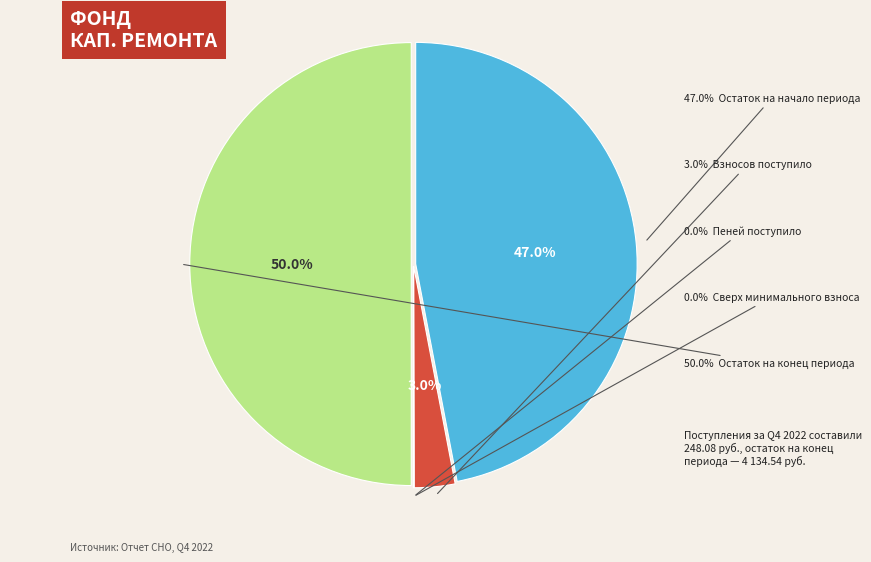

To the nearest percent, what is the average slice percentage?

20%